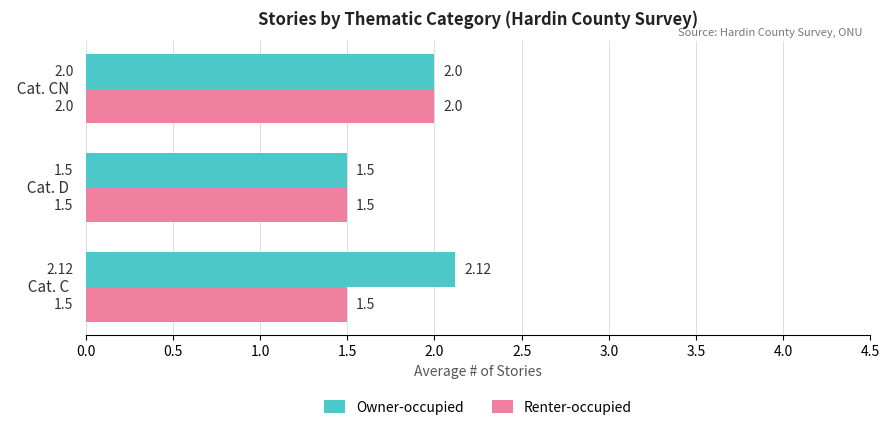

What is the total value across all series at   Cat. D  ?

3.0